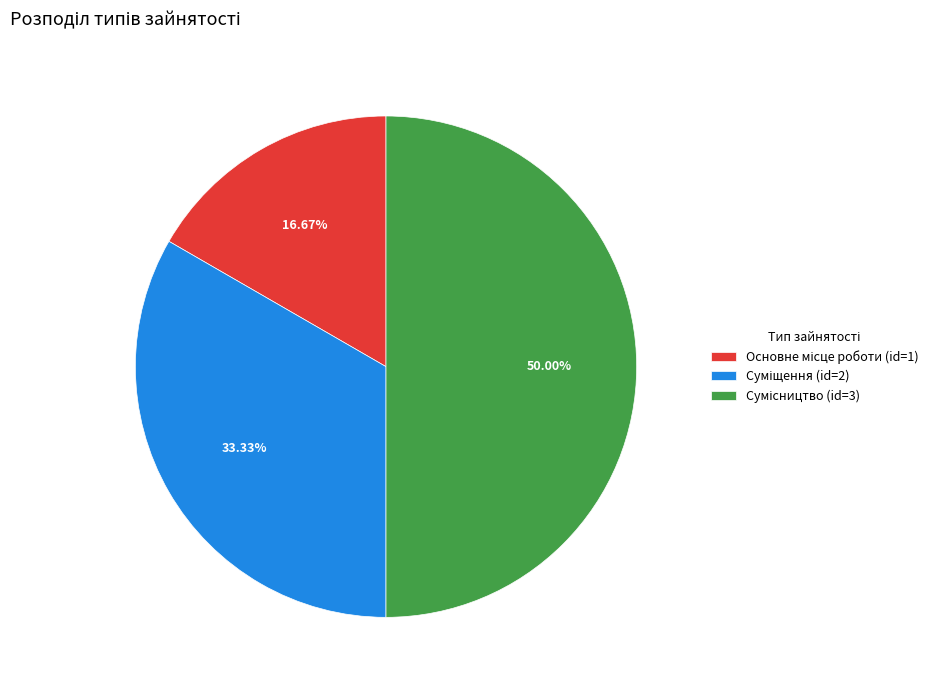

Count the number of slices in the pie.

3